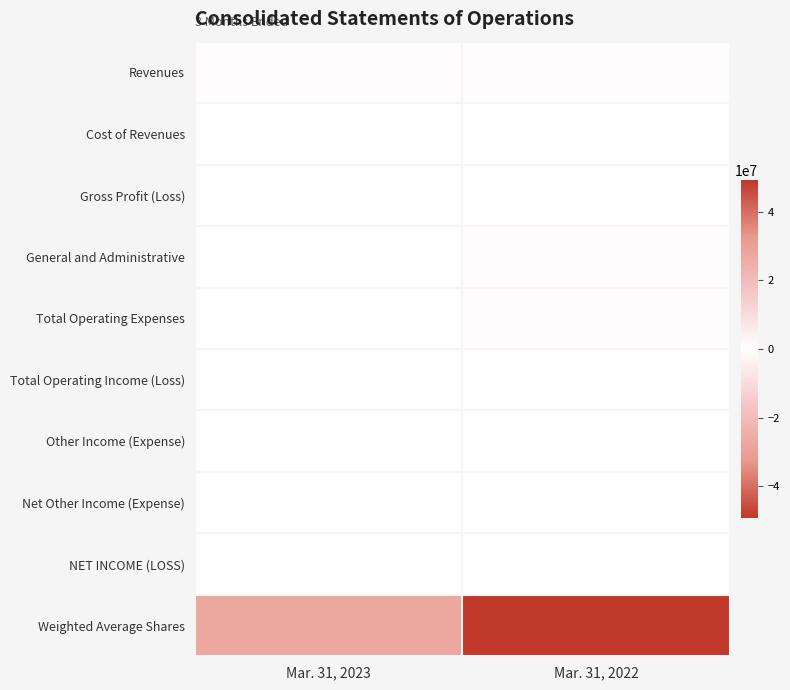

Reading left to right, transcribe all the data shown in this chart.

Revenues: Mar. 31, 2023=527615	Mar. 31, 2022=518861
Cost of Revenues: Mar. 31, 2023=368080	Mar. 31, 2022=188295
Gross Profit (Loss): Mar. 31, 2023=159535	Mar. 31, 2022=330566
General and Administrative: Mar. 31, 2023=153854	Mar. 31, 2022=471375
Total Operating Expenses: Mar. 31, 2023=153854	Mar. 31, 2022=471375
Total Operating Income (Loss): Mar. 31, 2023=5681	Mar. 31, 2022=-140809
Other Income (Expense): Mar. 31, 2023=-15966	Mar. 31, 2022=-103212
Net Other Income (Expense): Mar. 31, 2023=-15966	Mar. 31, 2022=-115101
NET INCOME (LOSS): Mar. 31, 2023=-10285	Mar. 31, 2022=-255910
Weighted Average Shares: Mar. 31, 2023=27479758	Mar. 31, 2022=49161717